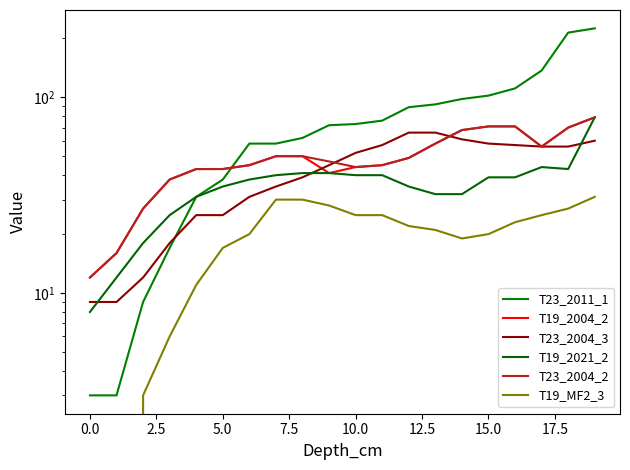

Which series has the widest spread of values?

T23_2011_1